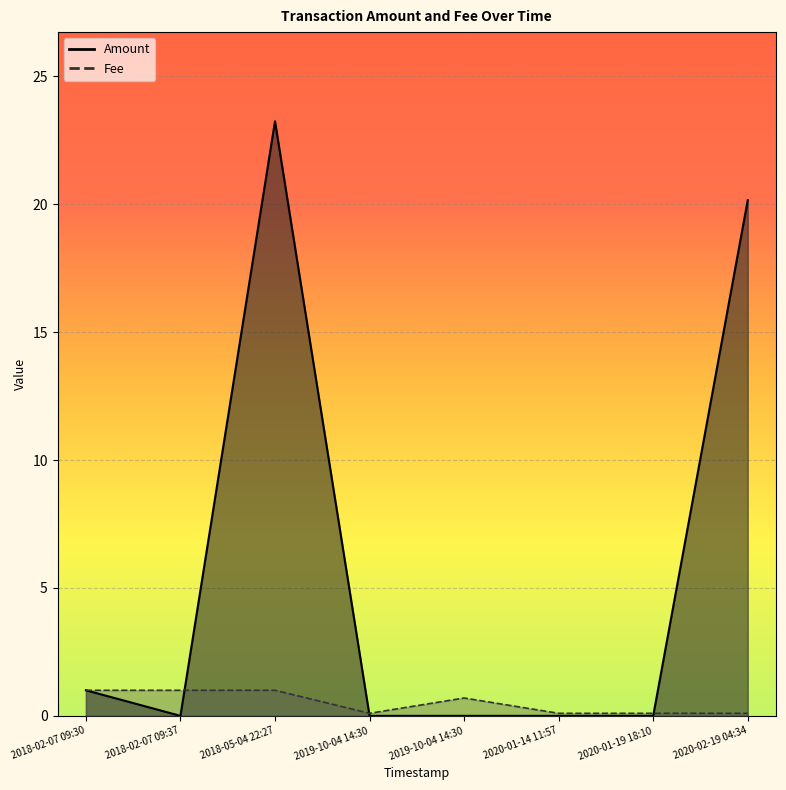

Which series changed the most between 2019-10-04 14:30 and 2019-10-04 14:30?

Fee